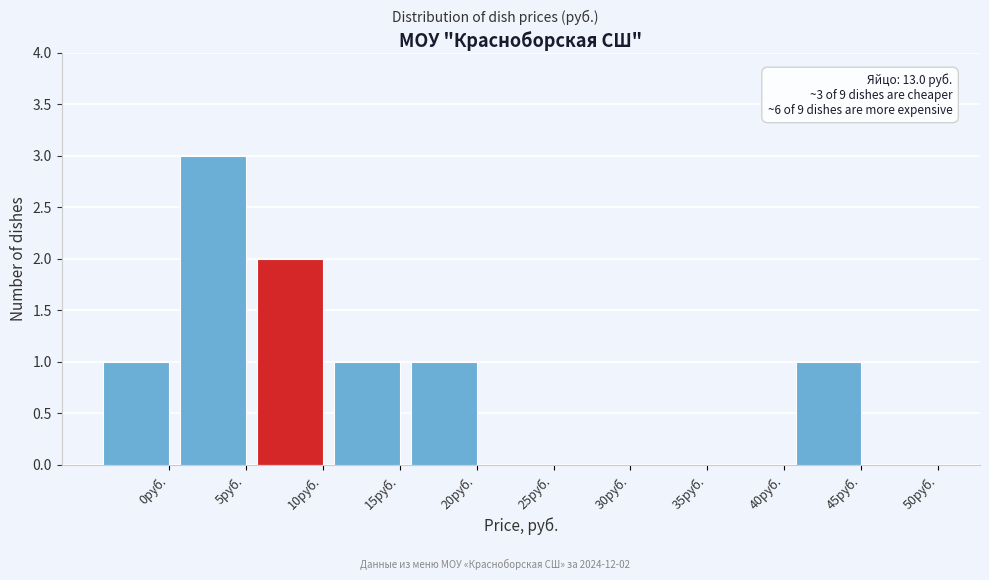

Reading left to right, what are all the values shown in this chart?

0руб.=1	5руб.=3	10руб.=2	15руб.=1	20руб.=1	25руб.=0	30руб.=0	35руб.=0	40руб.=0	45руб.=1	50руб.=0